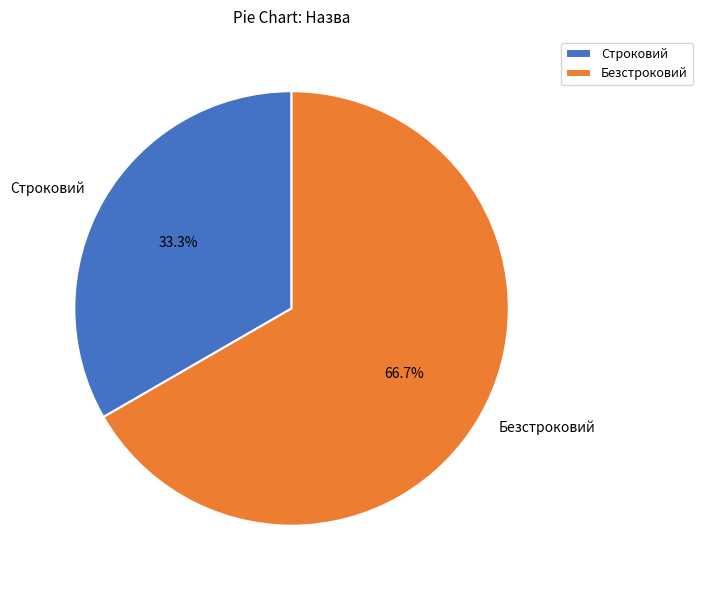

To the nearest percent, what is the average slice percentage?

50%